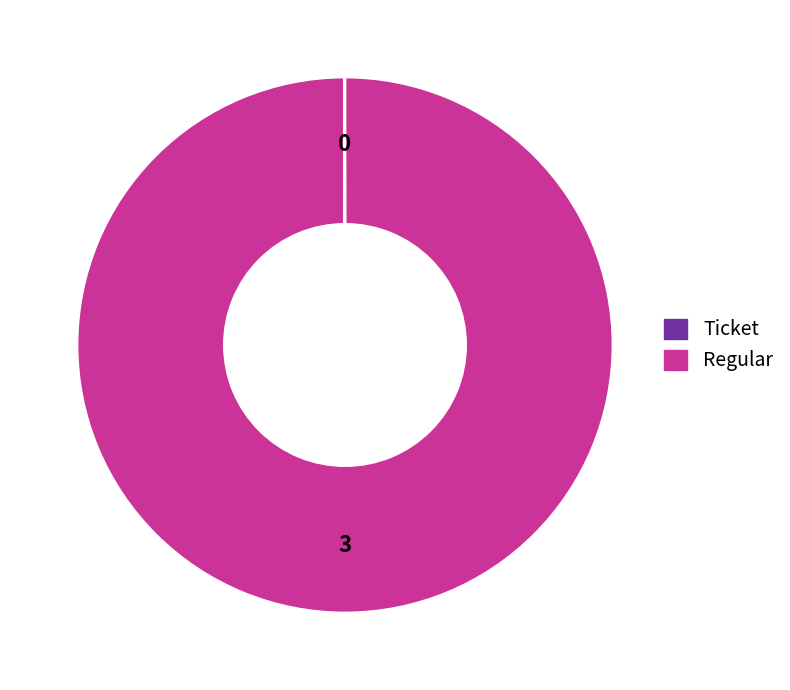

What is the largest slice in the pie chart?

Regular